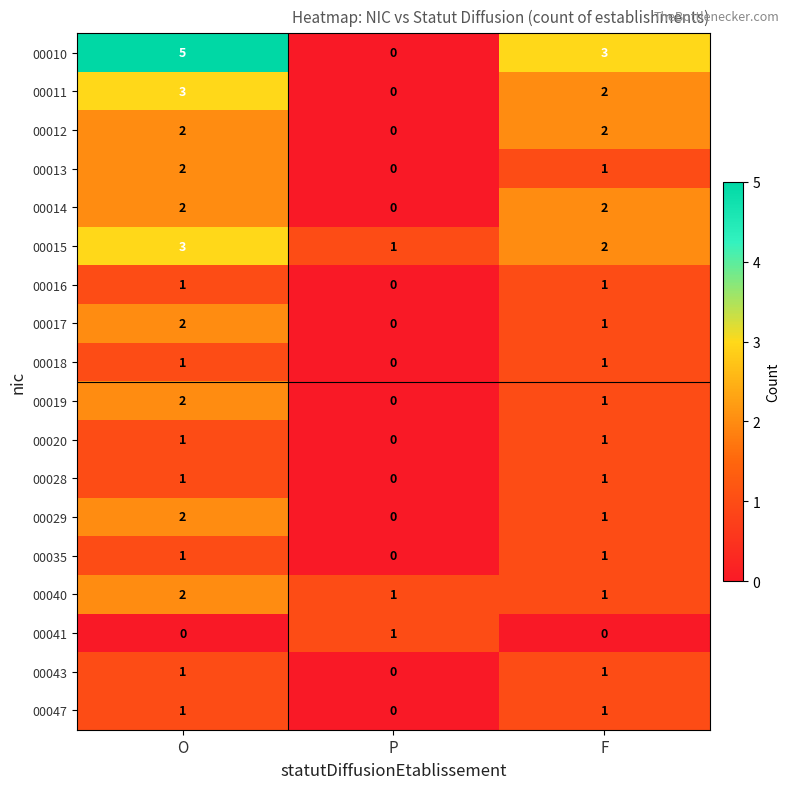

What is the maximum value shown in the chart?

5